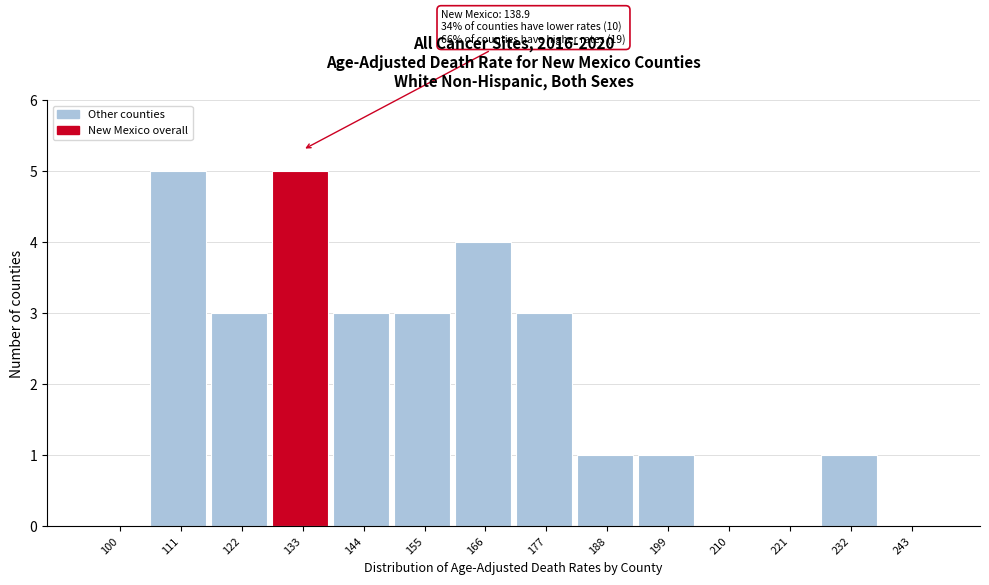

Reading left to right, what are all the values shown in this chart?

100=0	111=5	122=3	133=5	144=3	155=3	166=4	177=3	188=1	199=1	210=0	221=0	232=1	243=0